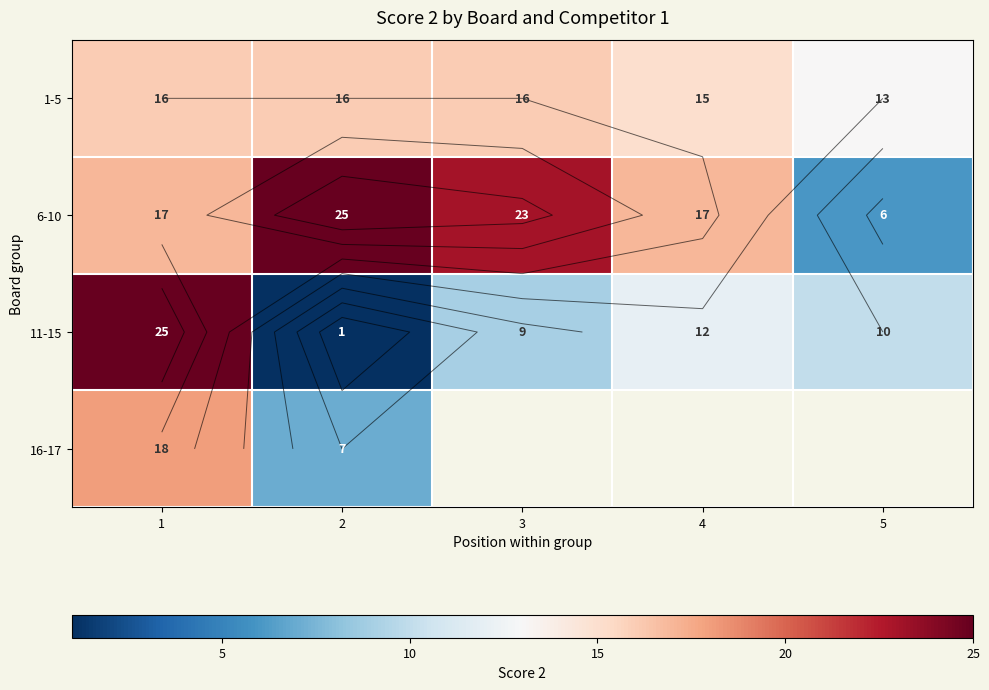

What is the difference between the maximum and minimum values in the 6-10 series?

19.0